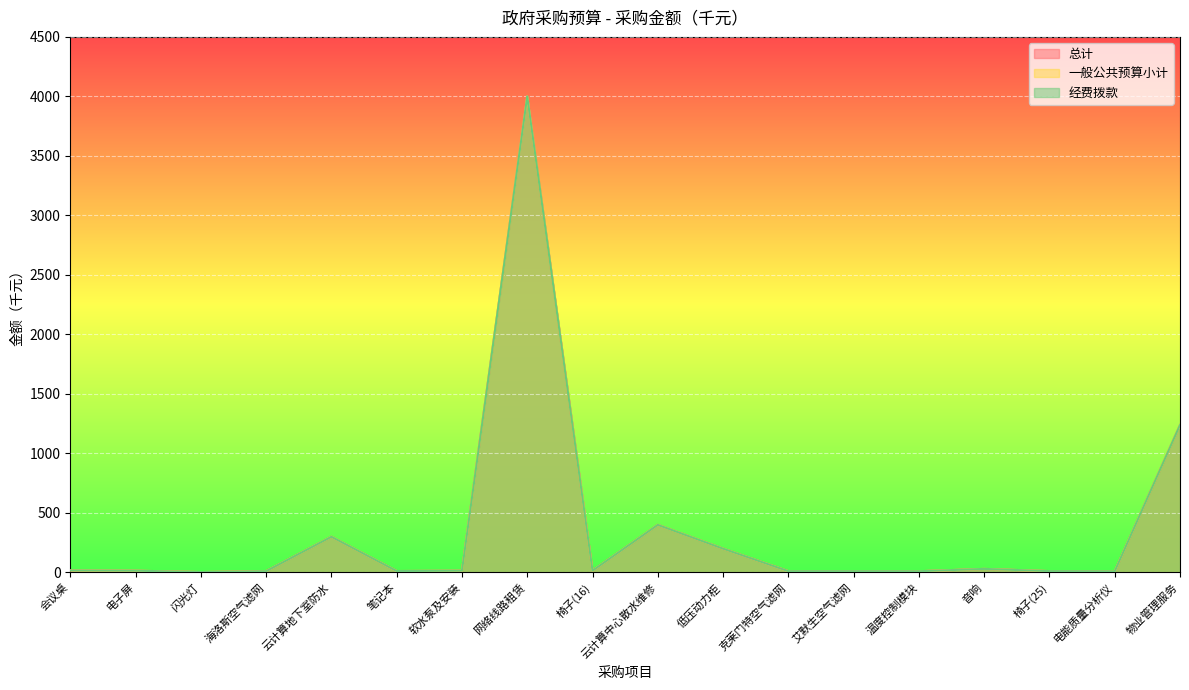

True or false: 一般公共预算小计 and 经费拨款 cross at least once.

False